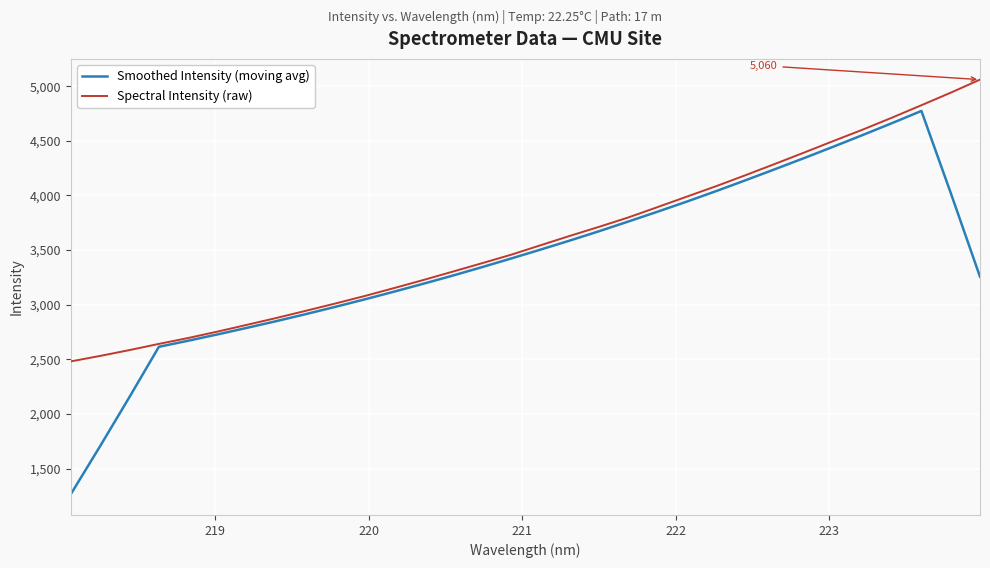

What is the difference between the maximum and second lowest values in the Spectral Intensity (raw) series?

2528.0